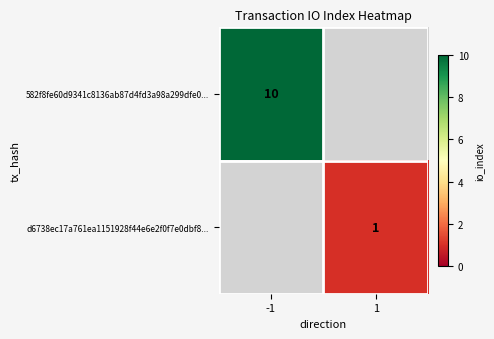

What is the greatest value displayed?

10.0